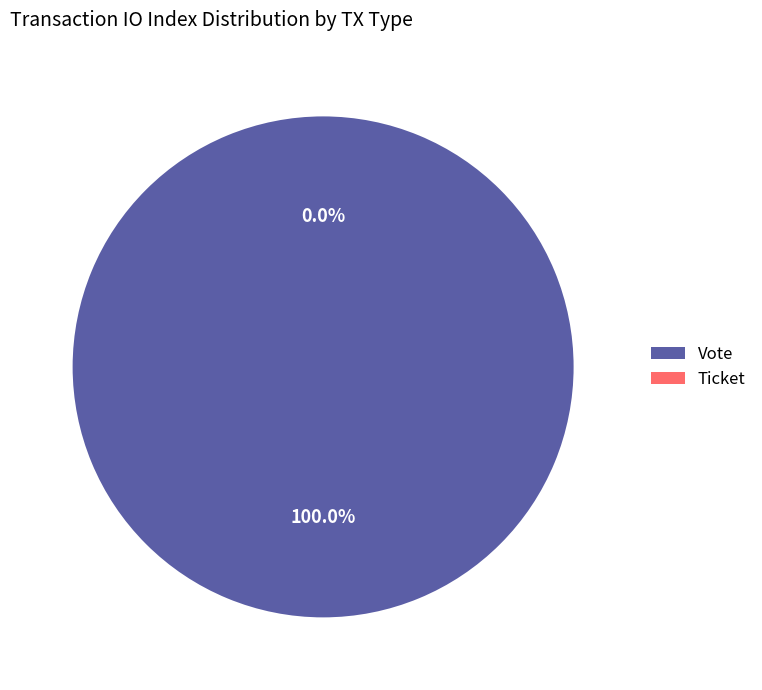

Is it true that Ticket is 0% of the pie?

True